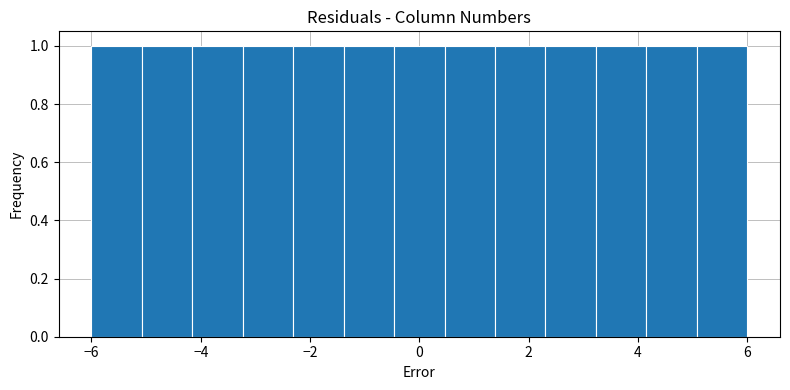

Reading left to right, list every bar in this chart as the range it spans on the x-axis followed by its height. Neither the bar edges nor the heights are printed on the chart, so give them approximately, as read against the axes.

-6.0 to -5.0: 1
-5.0 to -4.2: 1
-4.2 to -3.2: 1
-3.2 to -2.4: 1
-2.4 to -1.4: 1
-1.4 to -0.4: 1
-0.4 to 0.4: 1
0.4 to 1.4: 1
1.4 to 2.4: 1
2.4 to 3.2: 1
3.2 to 4.2: 1
4.2 to 5.0: 1
5.0 to 6.0: 1